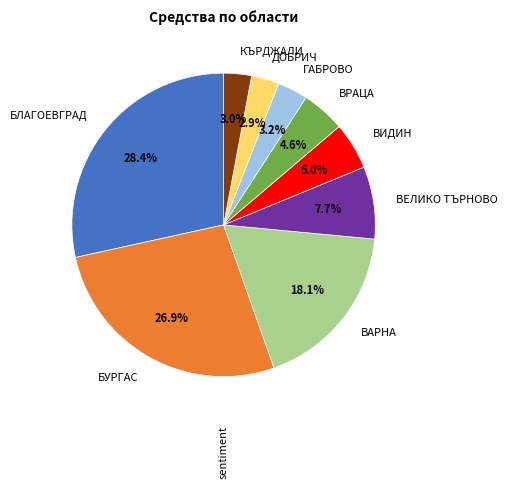

What percentage do БЛАГОЕВГРАД and БУРГАС together represent?

55.4%